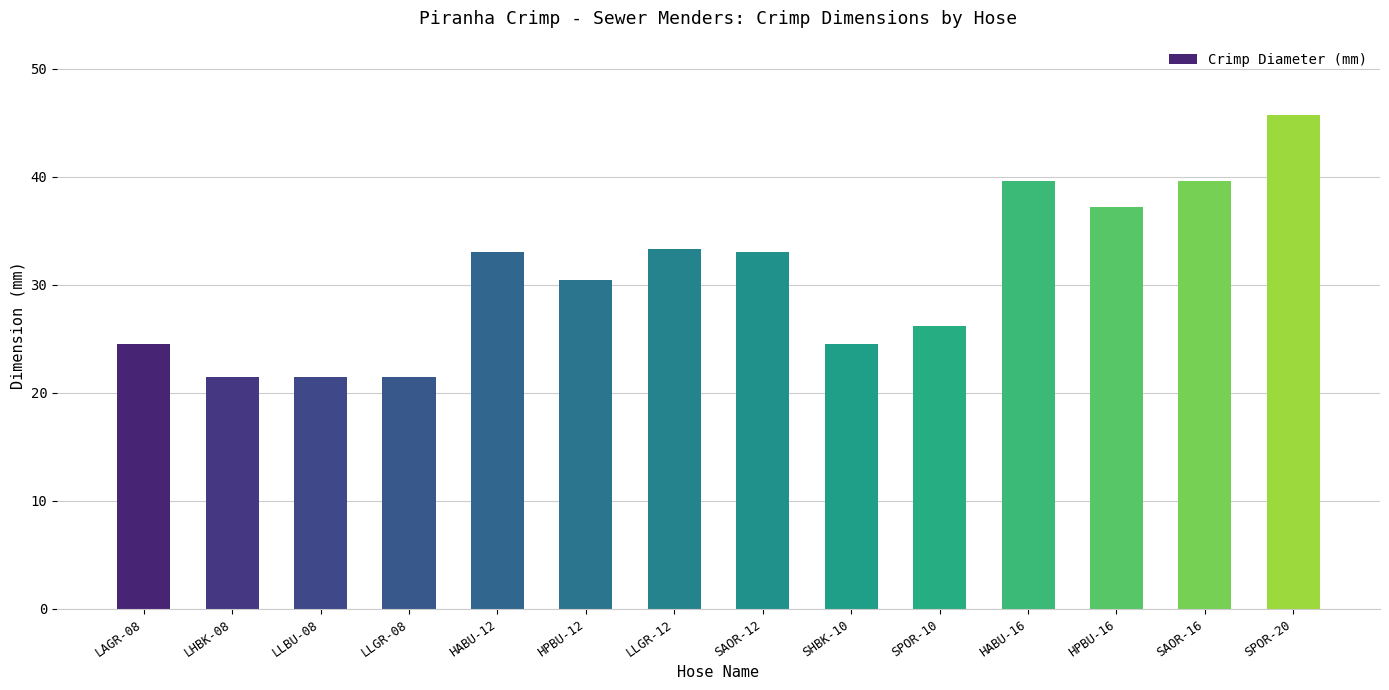

Reading left to right, what are all the values shown in this chart?

24.5	21.5	21.5	21.5	33.0	30.5	33.3	33.0	24.5	26.2	39.6	37.2	39.6	45.7